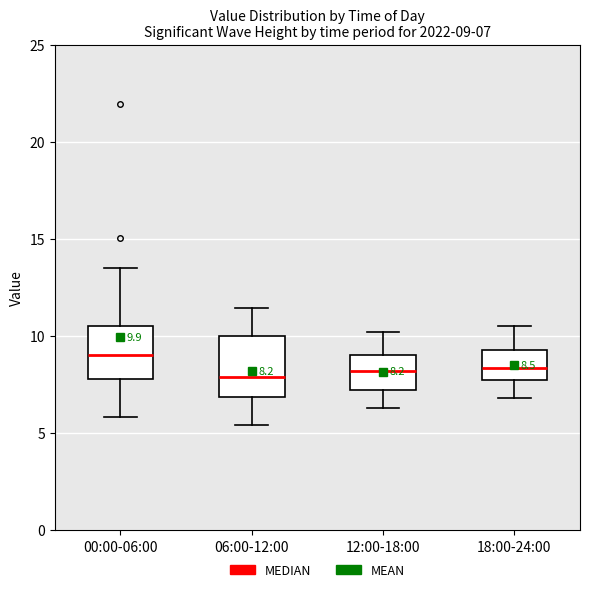

Which box has the highest median line?

00:00-06:00